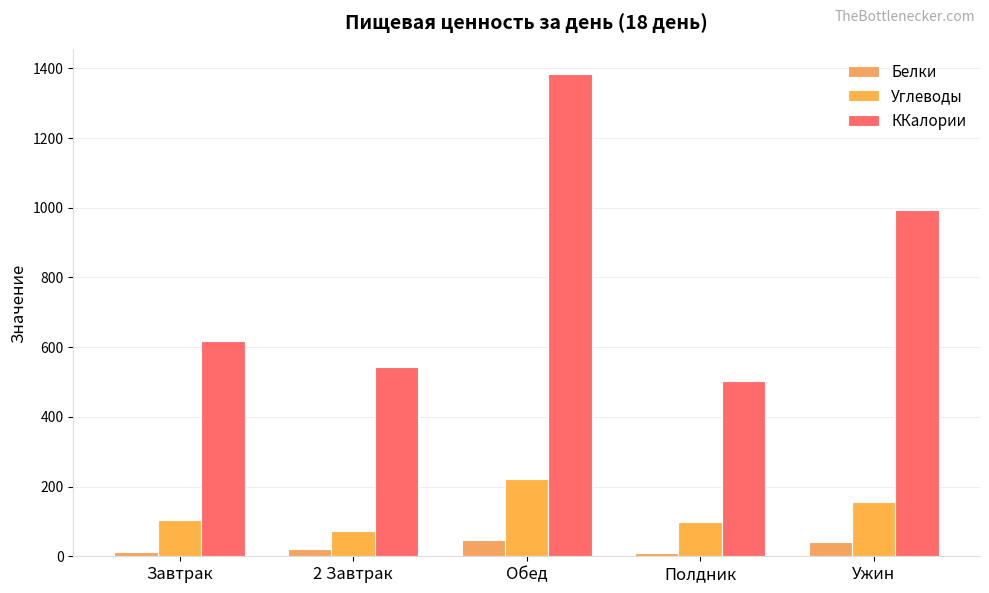

What is the label of the 3rd bar from the left?

Обед